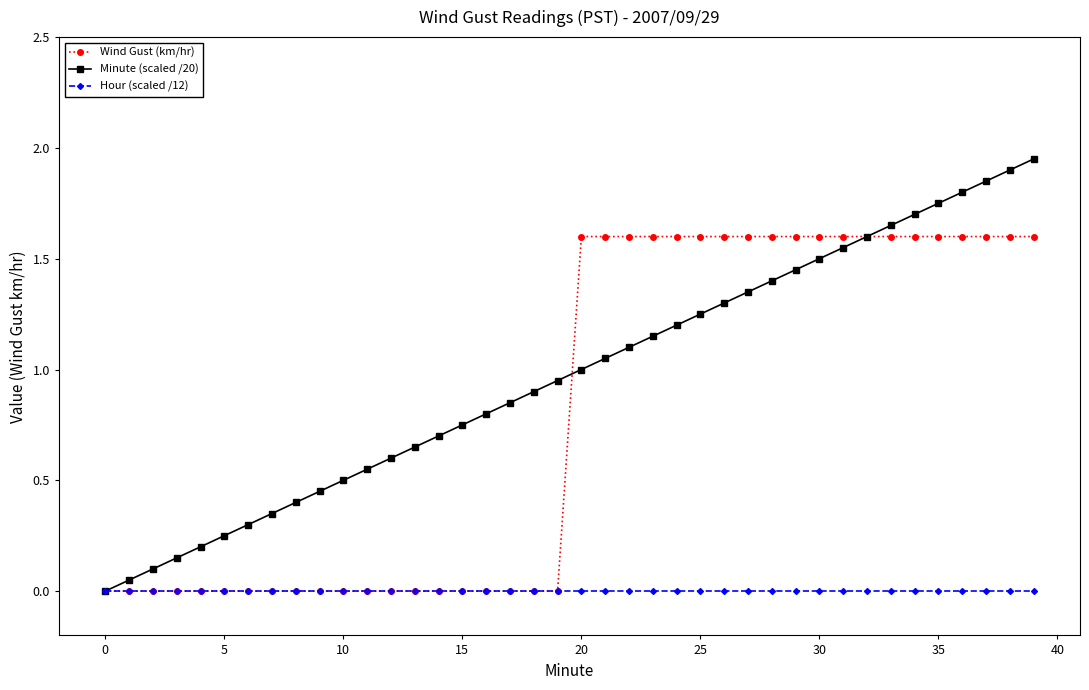

How many values in the Minute (scaled /20) series are below 1?

20